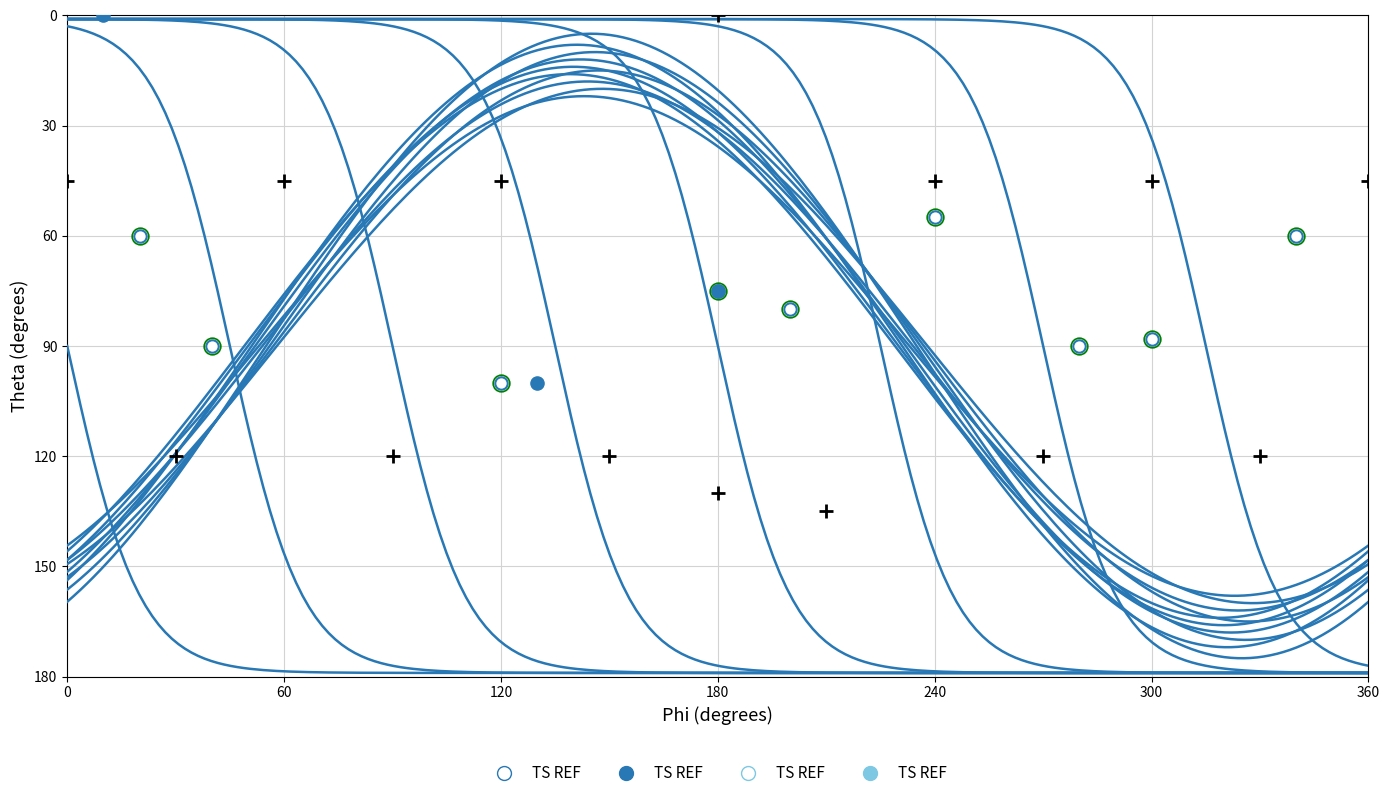

At how many categories does at least one series exceed 70?

4